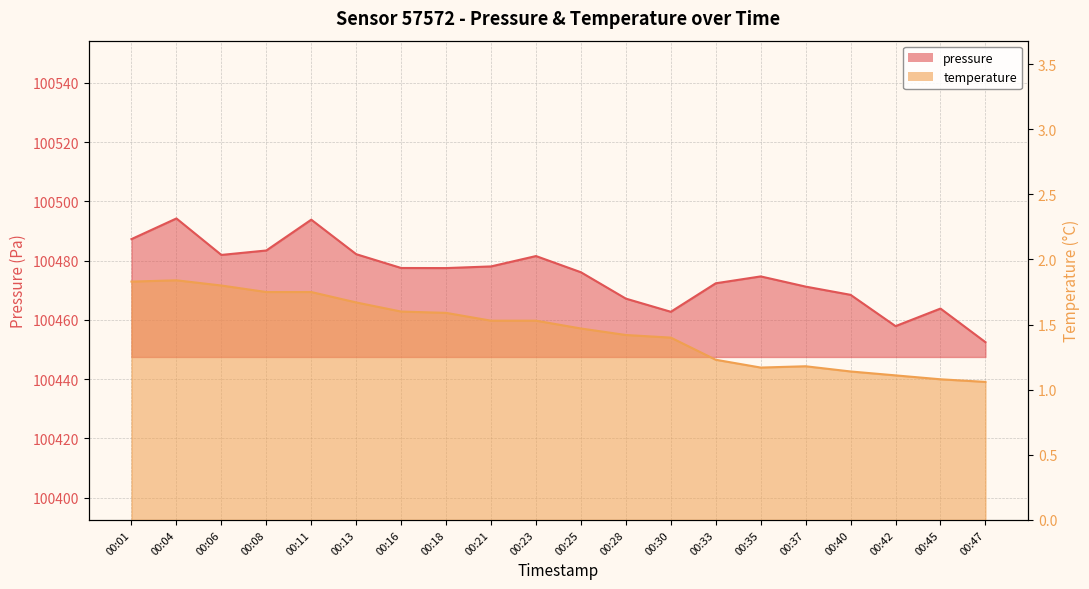

True or false: pressure and temperature intersect in this chart.

False